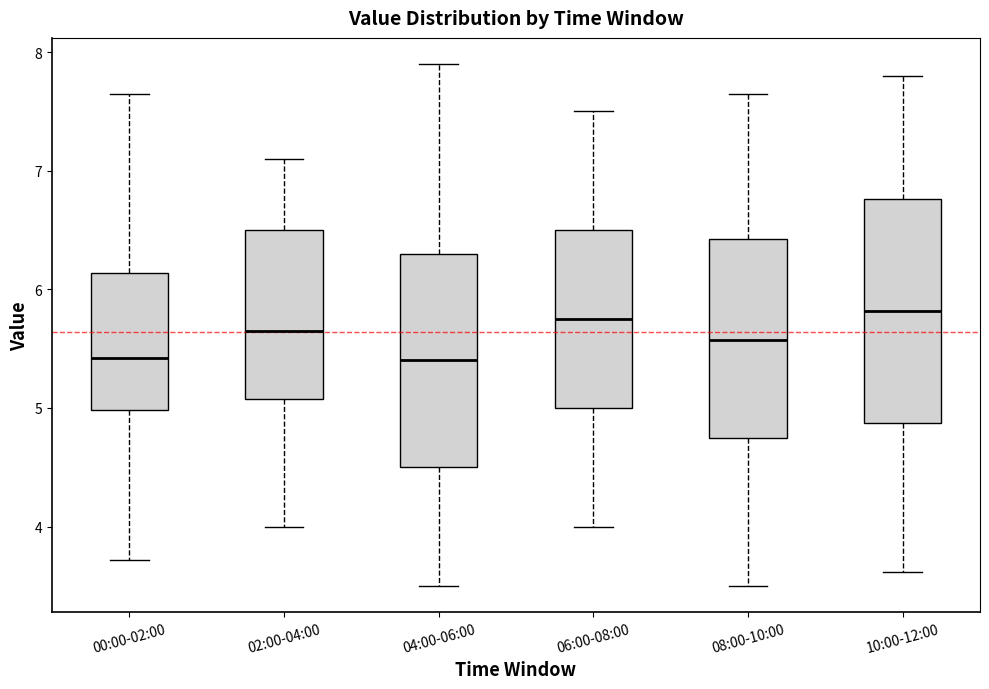

Where does the median line of the box for 02:00-04:00 sit on the y-axis? The values are not printed on the chart, so give them approximately, as read against the axis.

5.7